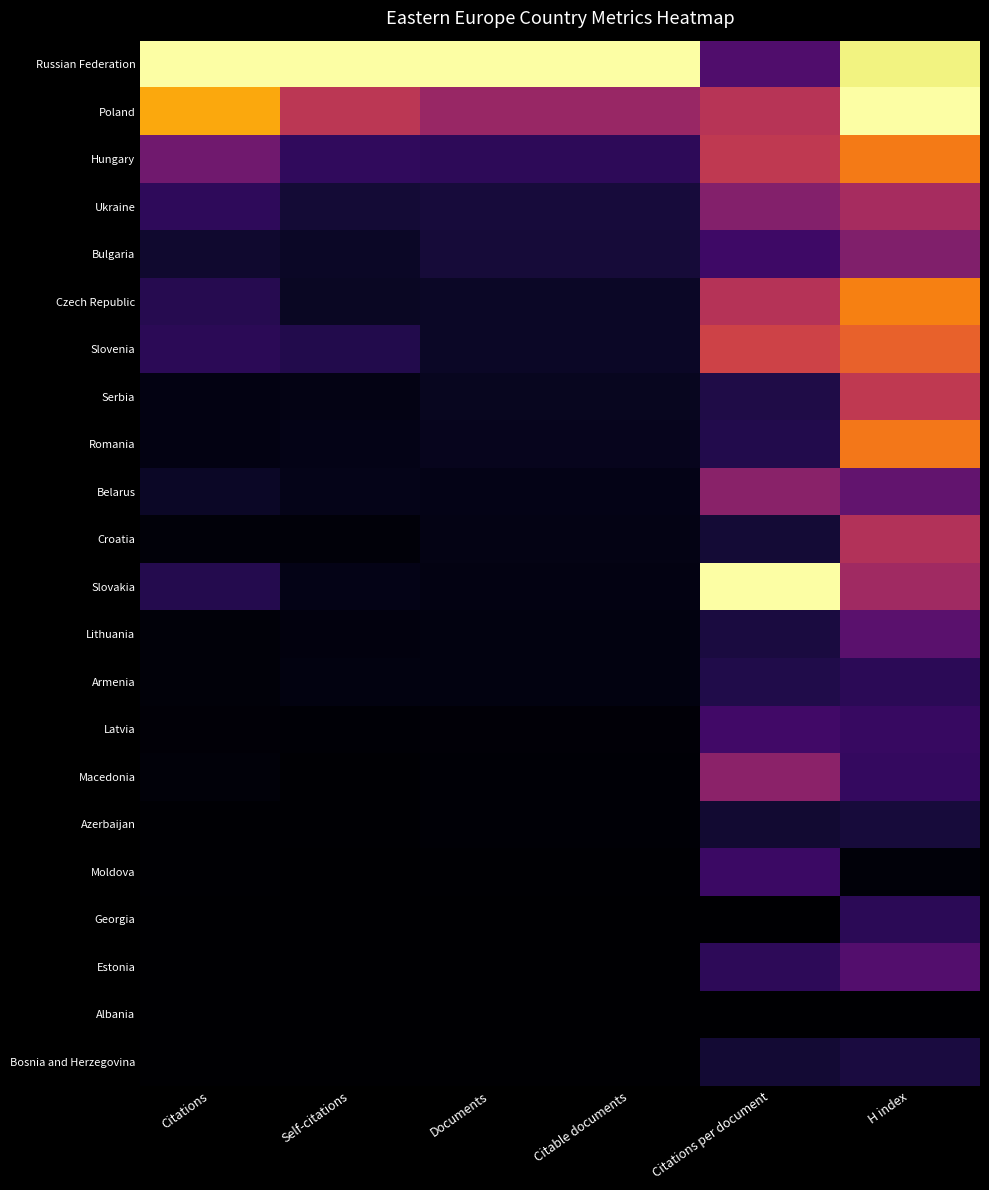

Which series has the largest total across all categories?

Russian Federation